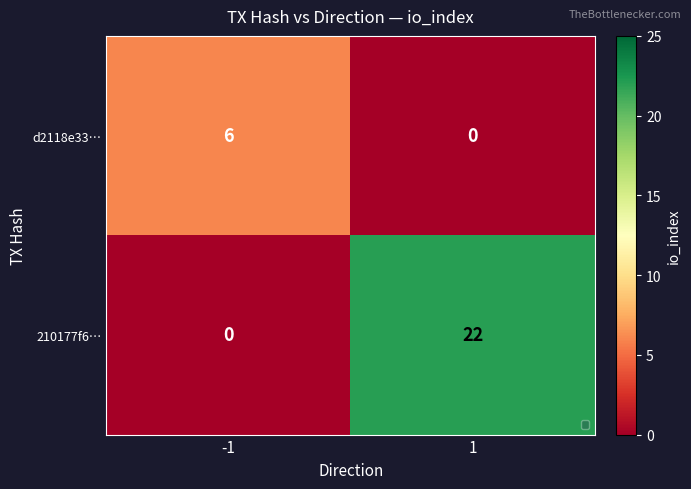

Rank the series by their maximum value, from lowest to highest.

d2118e33…, 210177f6…